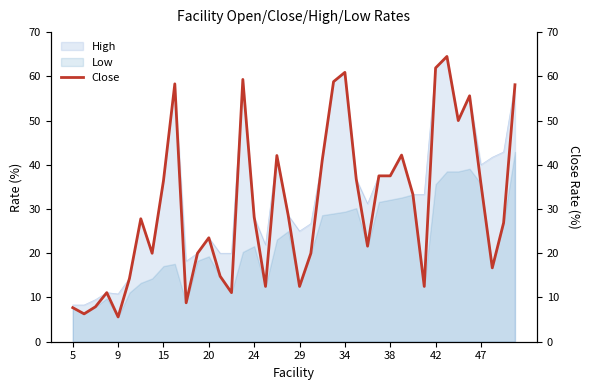

The High series shows 5.5 at 20. True or false?

False